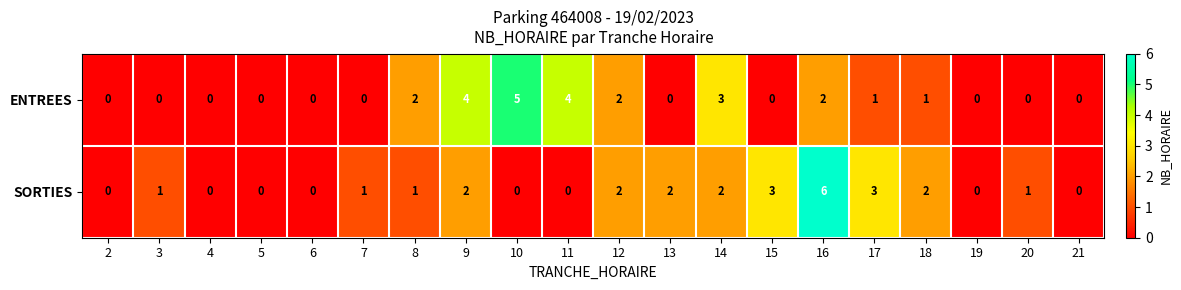

Count the ENTREES values in the range 0 to 2.

16